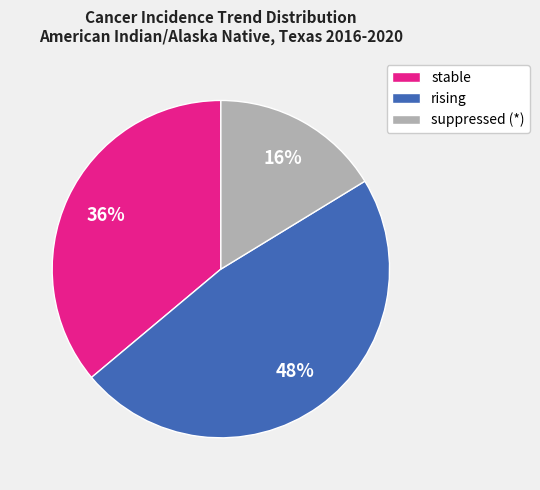

Count the number of slices in the pie.

3